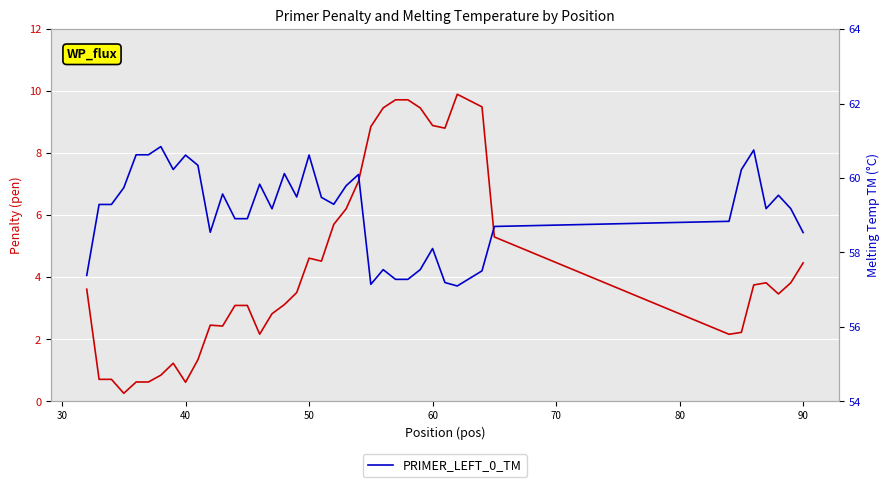

Reading left to right, extract all data points from this chart.

pen: 3.6	0.7	0.7	0.3	0.6	0.6	0.8	1.2	0.6	1.3	2.5	2.4	3.1	3.1	2.2	2.8	3.1	3.5	4.6	4.5	5.7	6.2	7.1	8.9	9.5	9.7	9.7	9.5	8.9	8.8	9.9	9.5	5.3	2.2	2.2	3.8	3.8	3.5	3.8	4.5
PRIMER_LEFT_0_TM: 57.4	59.3	59.3	59.7	60.6	60.6	60.8	60.2	60.6	60.3	58.5	59.6	58.9	58.9	59.8	59.2	60.1	59.5	60.6	59.5	59.3	59.8	60.1	57.1	57.5	57.3	57.3	57.5	58.1	57.2	57.1	57.5	58.7	58.8	60.2	60.8	59.2	59.5	59.2	58.5